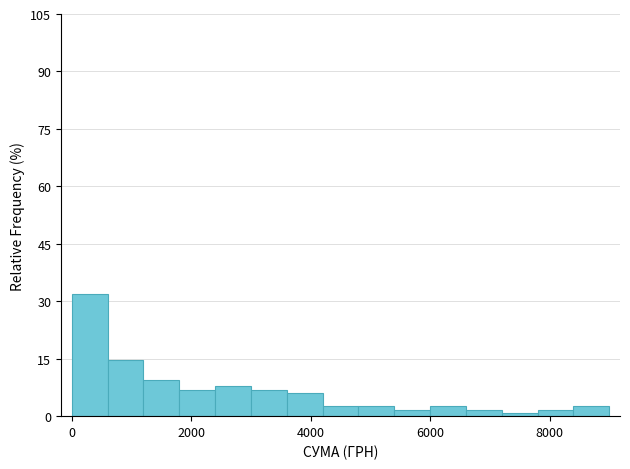

Around what value on the x-axis is the tallest bar? Give the approximate position of its centre, as read against the axis.

400